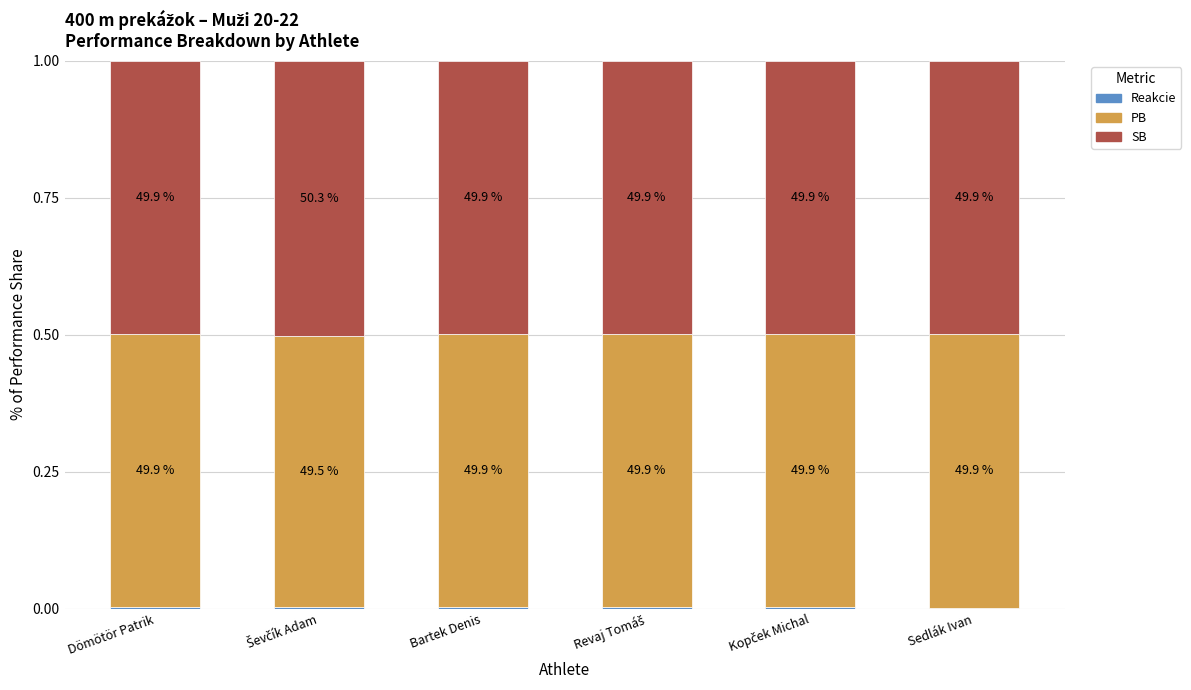

At which label does Reakcie reach its minimum?

Sedlák Ivan